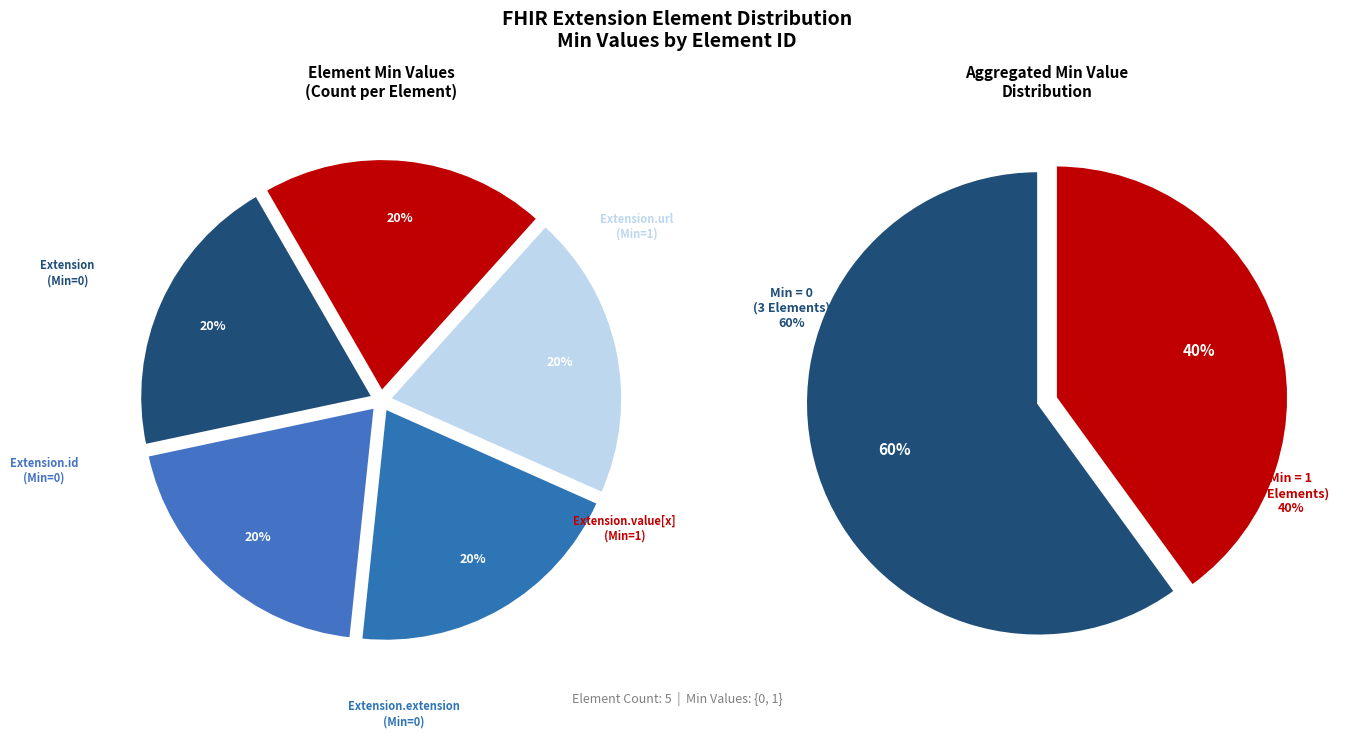

Rank the categories by value from highest to lowest.

Extension.url, Extension.value[x], Extension, Extension.id, Extension.extension